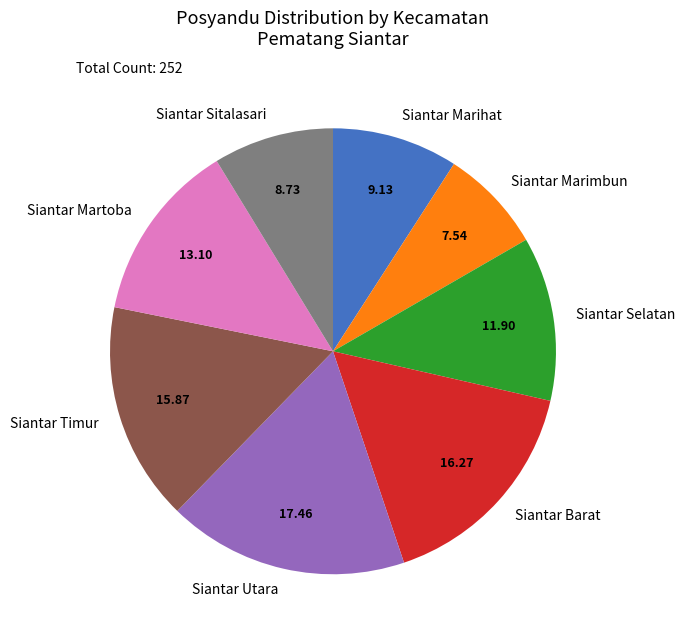

Do Siantar Marihat and Siantar Timur together represent more than half of the pie?

No